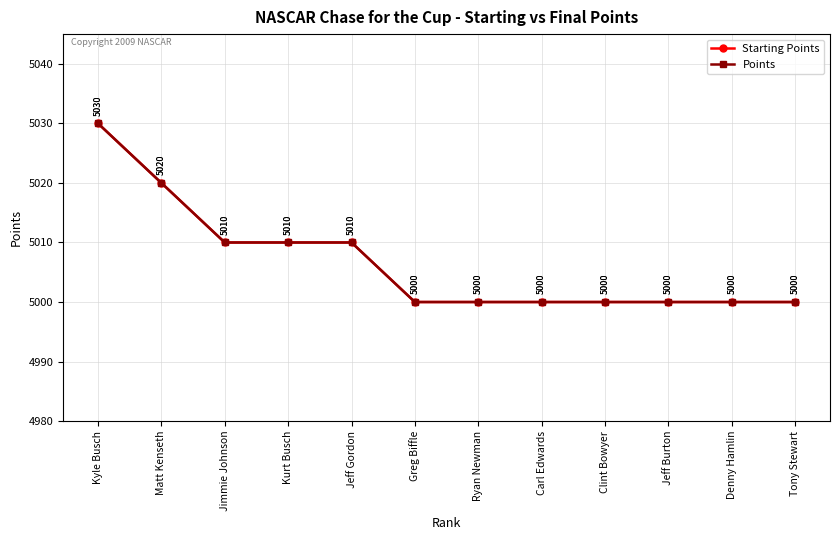

Reading left to right, what are all the values shown in this chart?

Starting Points: Kyle Busch=5030	Matt Kenseth=5020	Jimmie Johnson=5010	Kurt Busch=5010	Jeff Gordon=5010	Greg Biffle=5000	Ryan Newman=5000	Carl Edwards=5000	Clint Bowyer=5000	Jeff Burton=5000	Denny Hamlin=5000	Tony Stewart=5000
Points: Kyle Busch=5030	Matt Kenseth=5020	Jimmie Johnson=5010	Kurt Busch=5010	Jeff Gordon=5010	Greg Biffle=5000	Ryan Newman=5000	Carl Edwards=5000	Clint Bowyer=5000	Jeff Burton=5000	Denny Hamlin=5000	Tony Stewart=5000